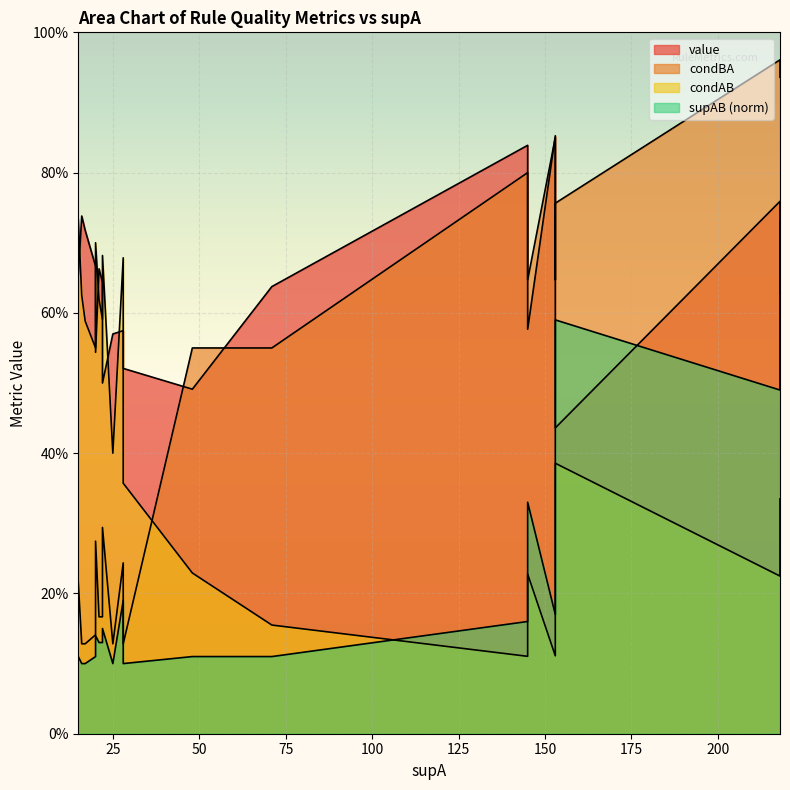

Is it true that supAB_norm equals 0.2 at 48?

False